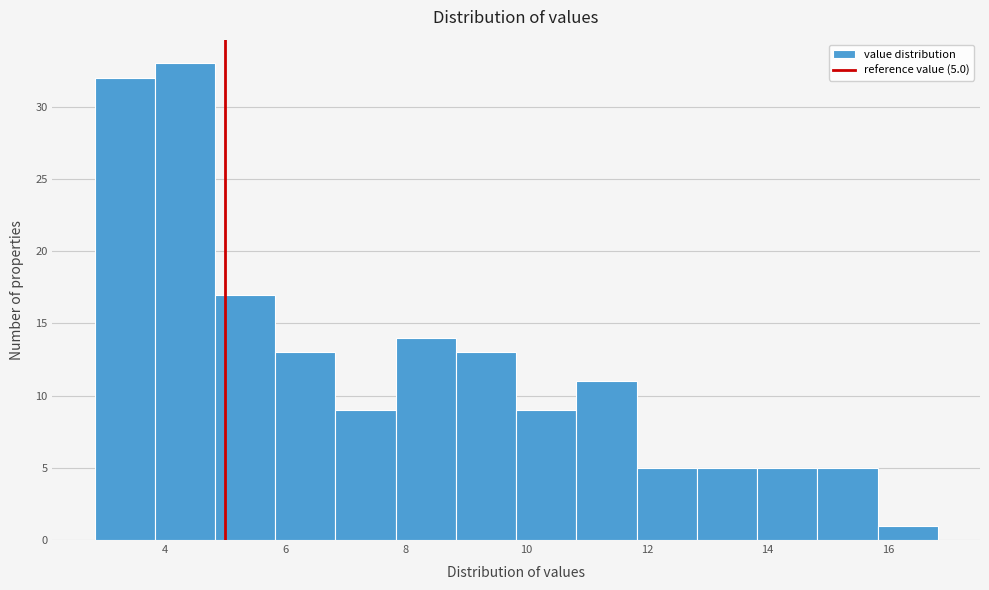

Which range on the x-axis has the tallest bar?

3.8 to 4.8